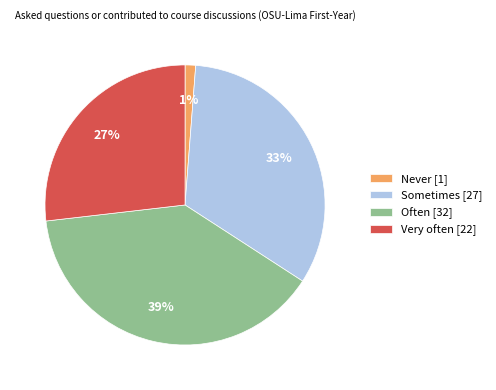

What percentage is the Often slice, to the nearest percent?

39%